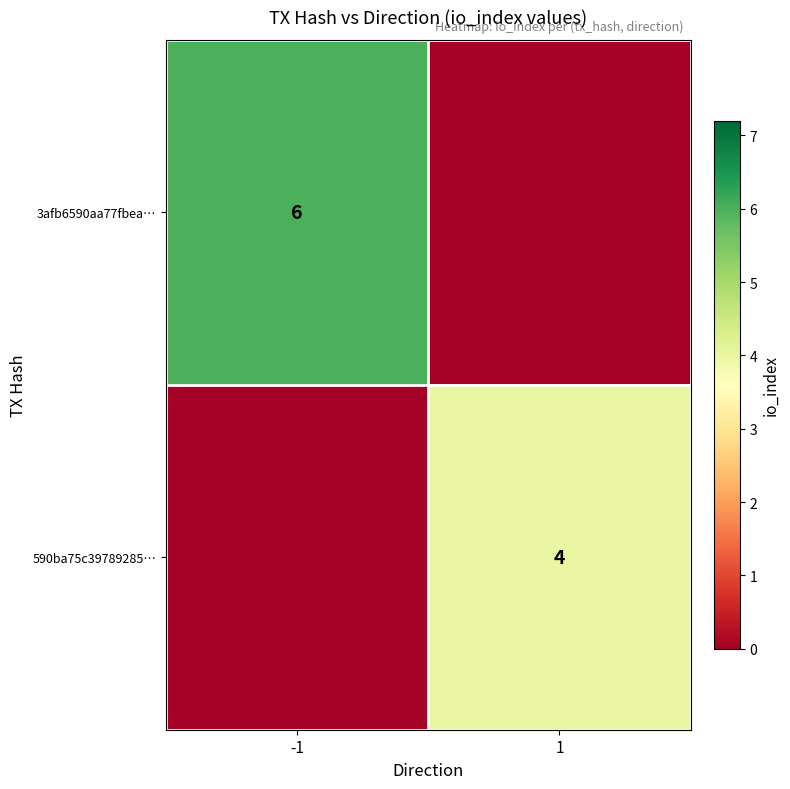

Which category has the highest value across all series?

-1